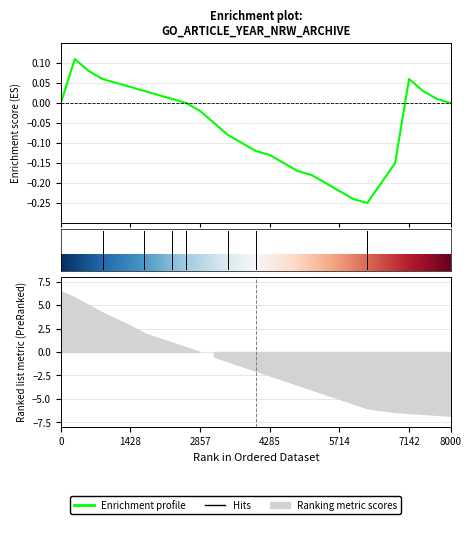

True or false: there are more than 1 points higher than both neighbors.

True